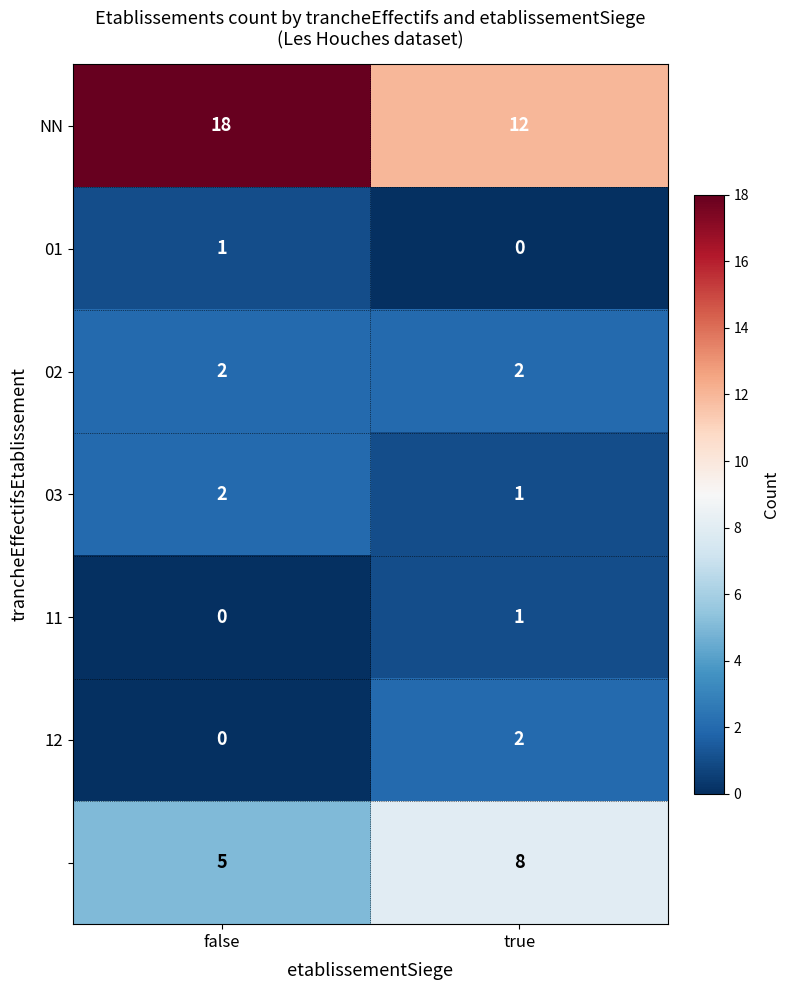

Count the number of categories in the chart.

2